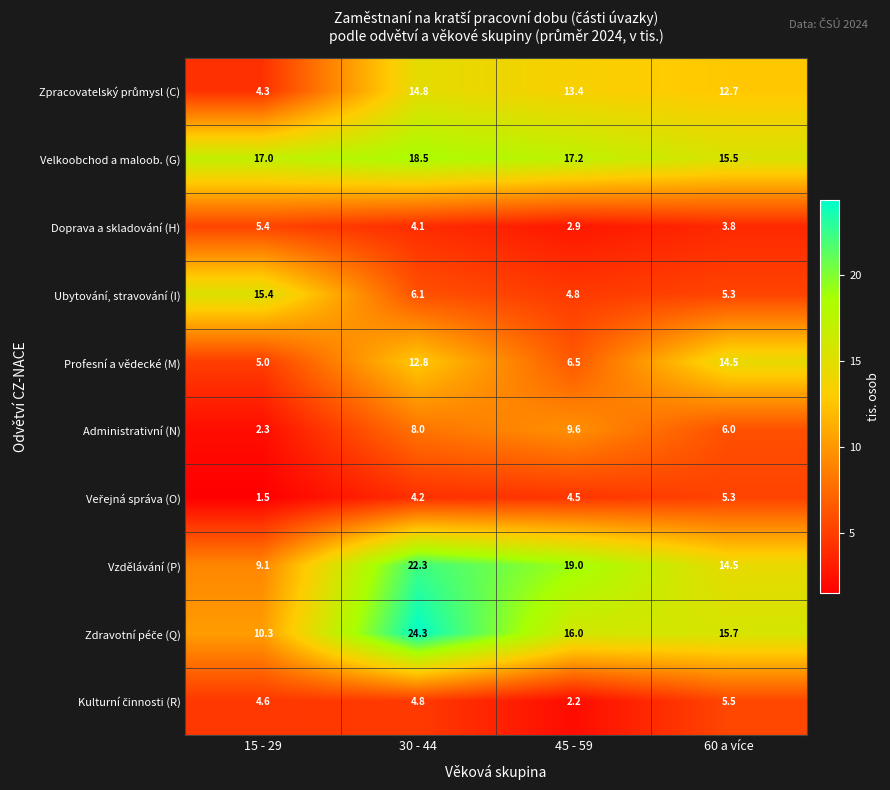

At which category is the sum across all series the highest?

30 - 44